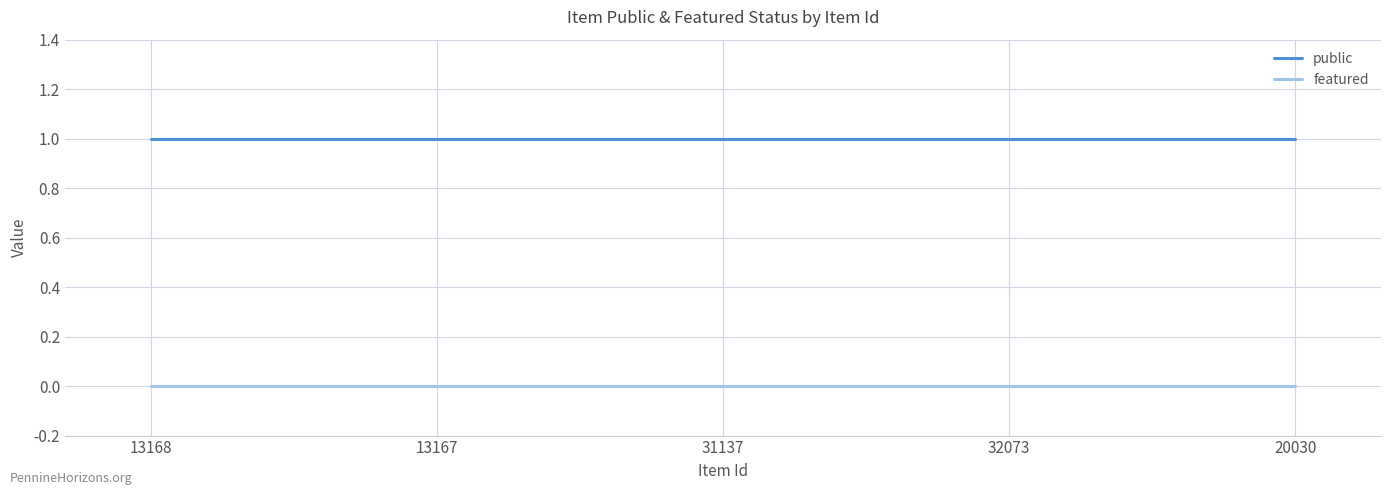

The public series shows 2 at 13167. True or false?

False